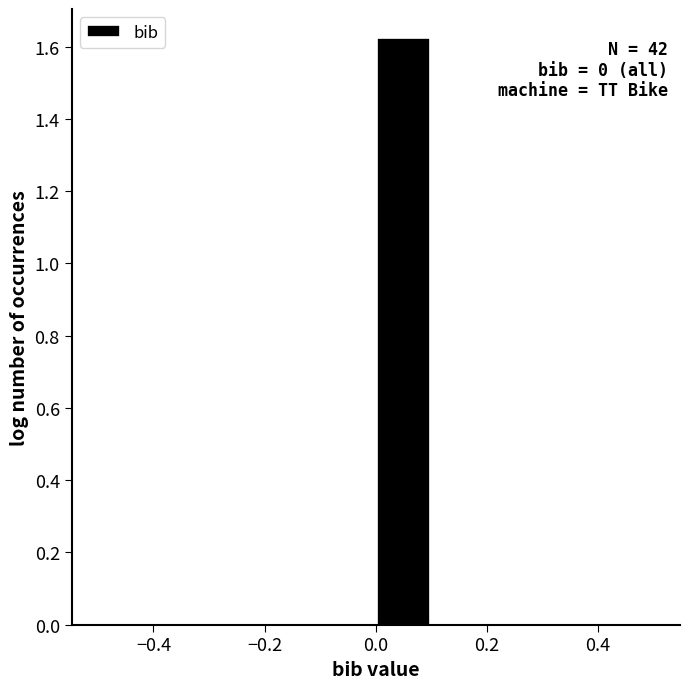

Which range on the x-axis has the tallest bar?

0.0 to 0.1